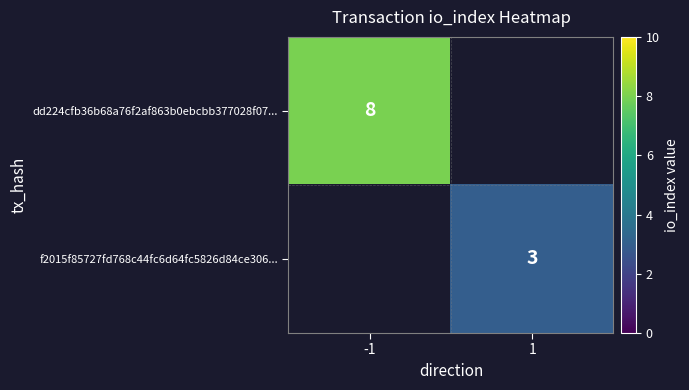

Is it true that dd224cfb36b68a76f2af863b0ebcbb377028f07... equals 8 at -1?

True